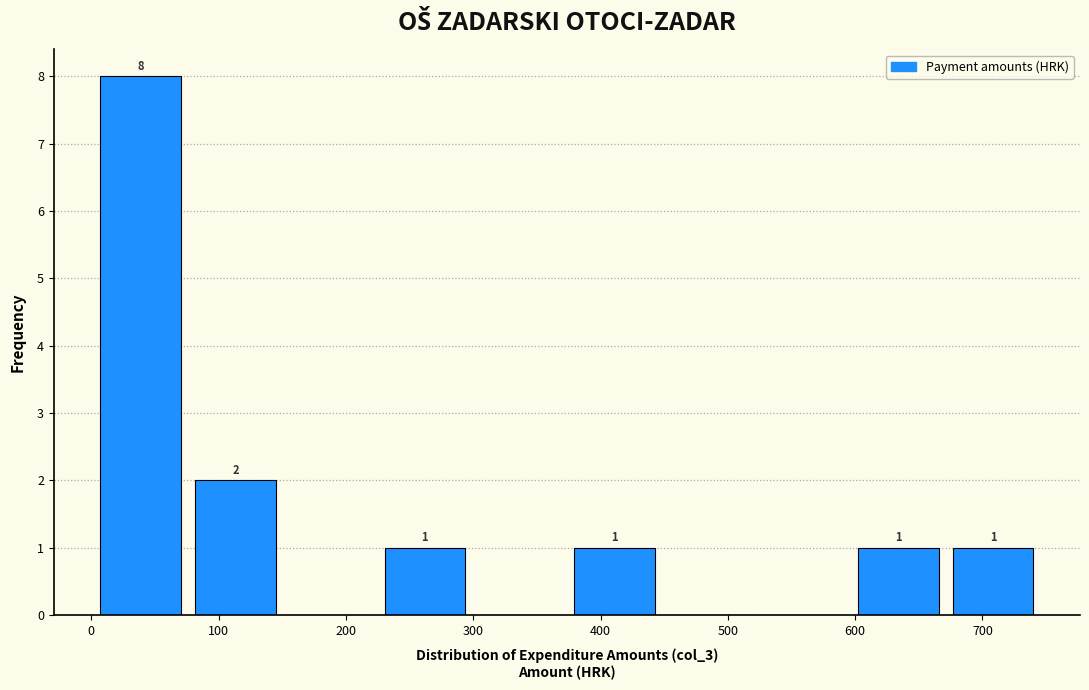

Over which range of the x-axis is the bar tallest?

0 to 80